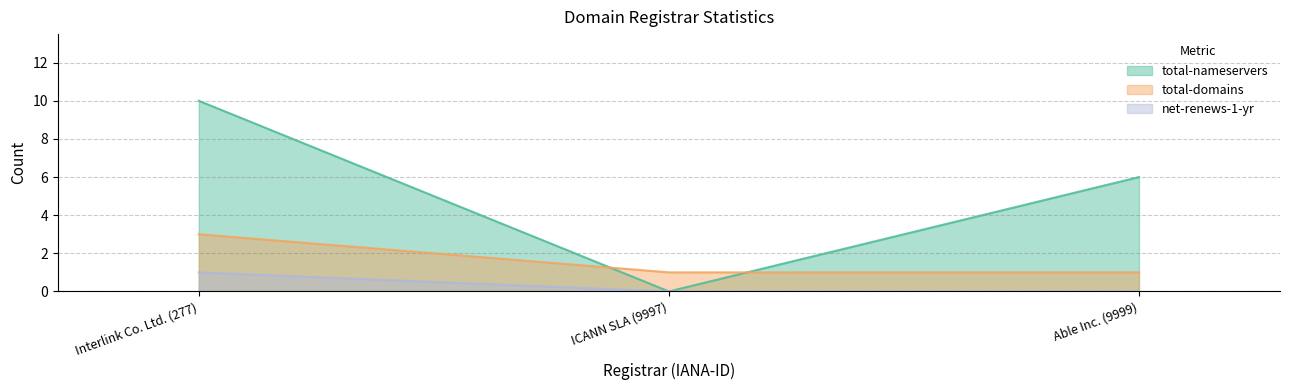

What is the label of the 1st point from the right?

Able Inc. (9999)